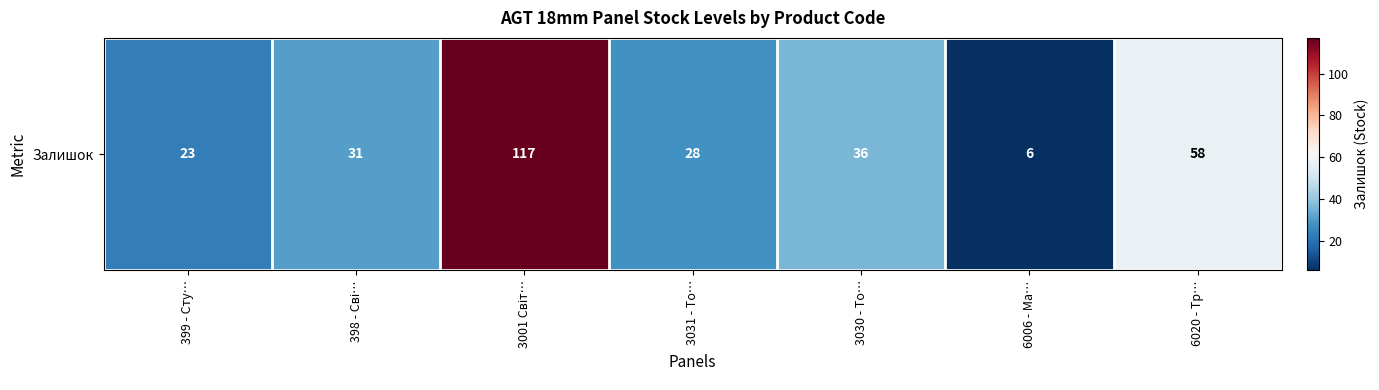

Is it true that the value at 3030 - То… is 36?

True